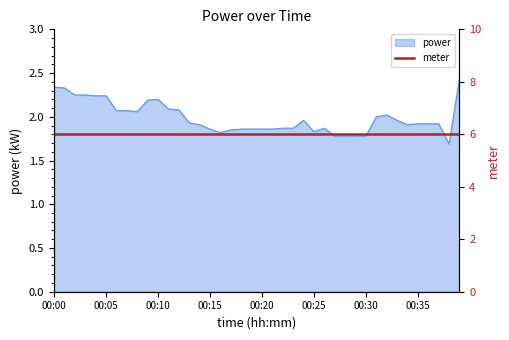

How many interior local valleys (lower than both neighbors) does the data have?

5